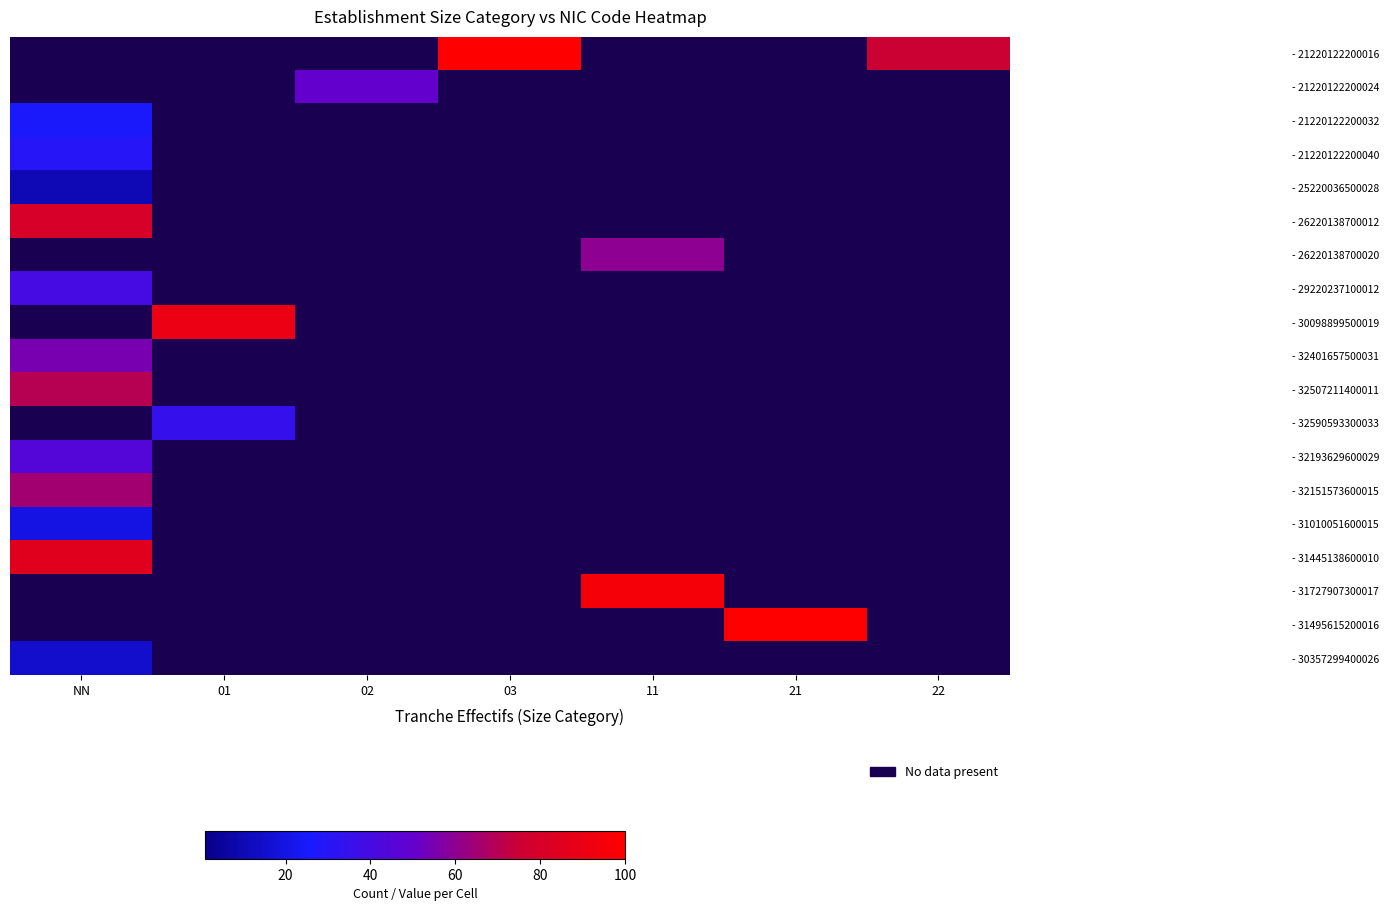

Between 03 and 21, which is larger?

21